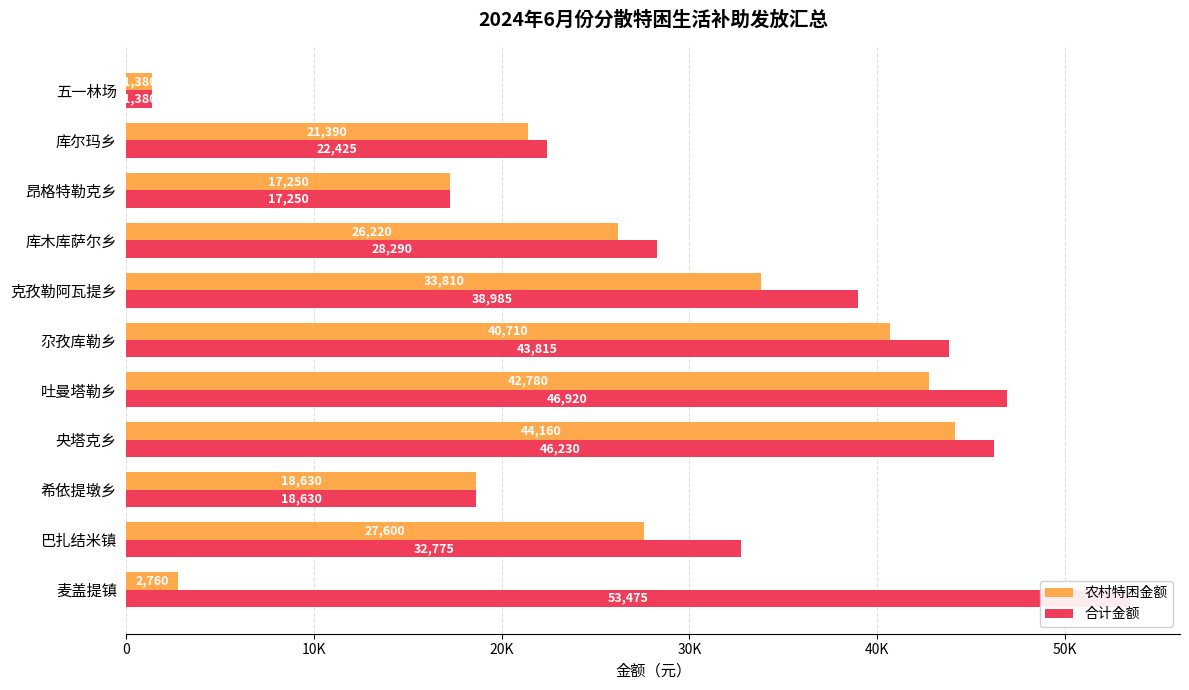

What is the average value of the 合计金额 series?

31834